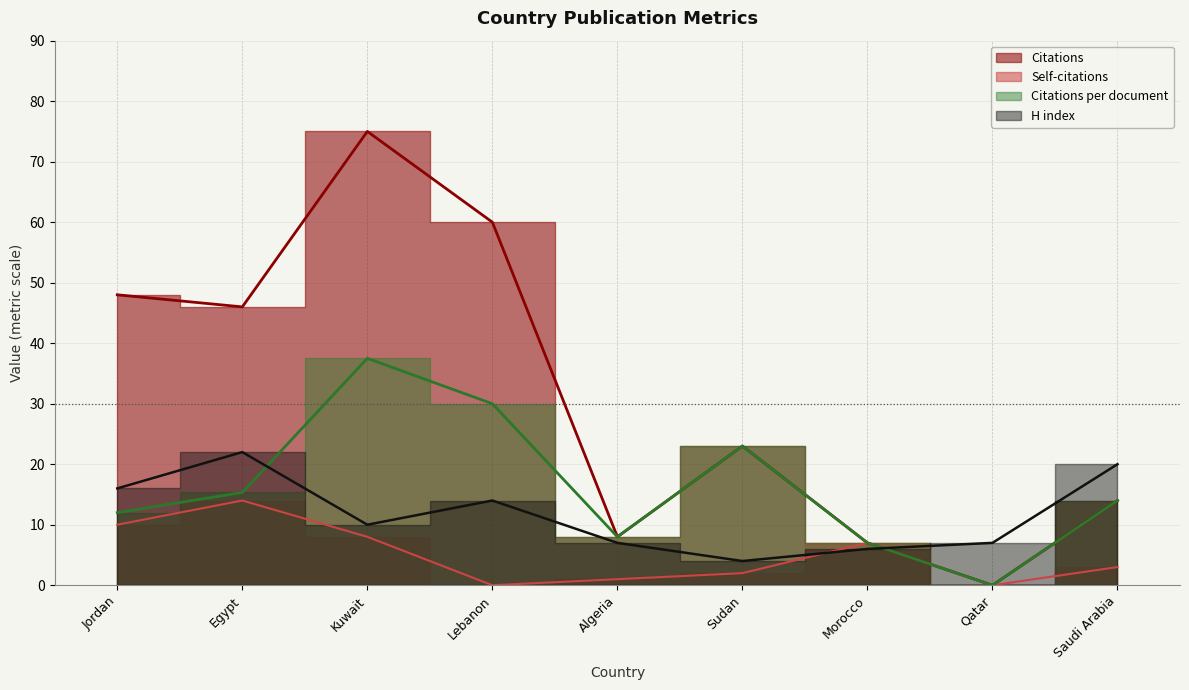

Between Saudi Arabia and Lebanon, which is larger?

Lebanon